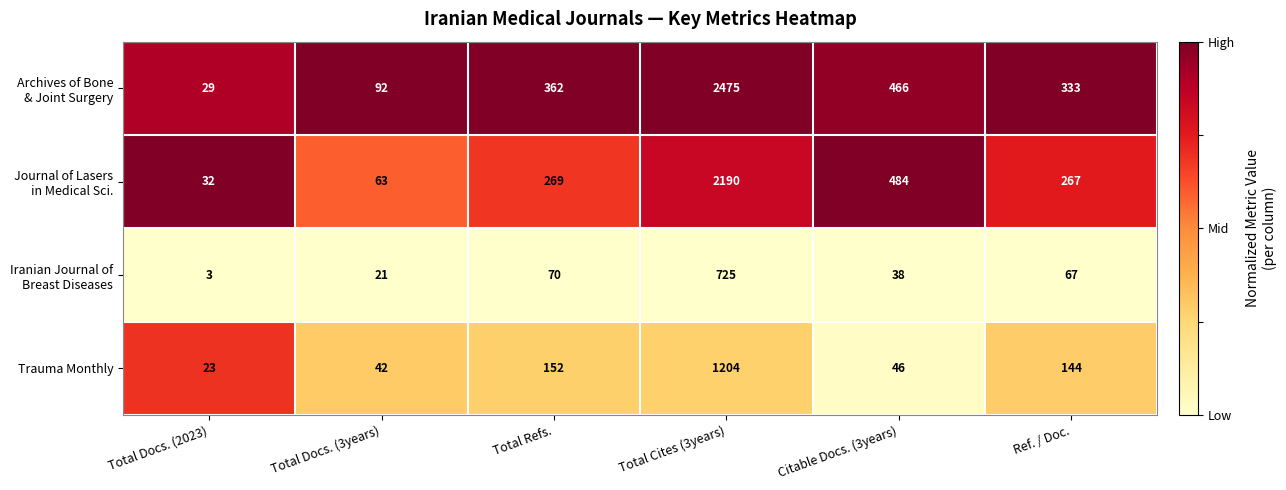

What is the total value across all series at Total Cites (3years)?

6594